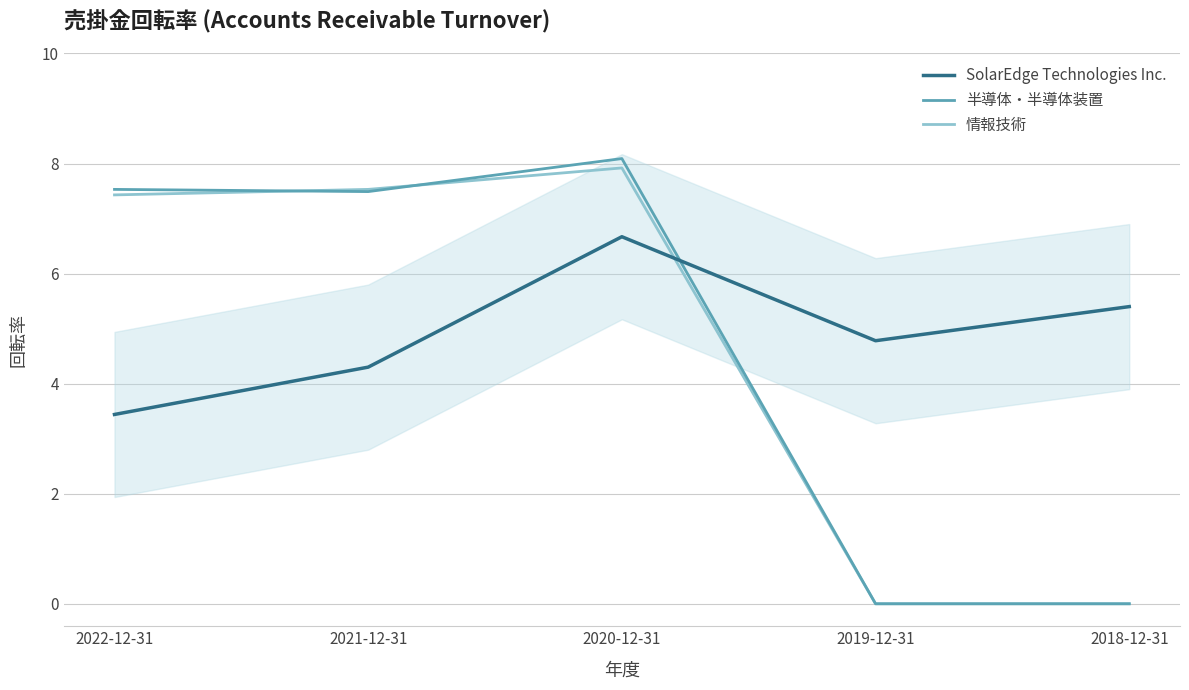

What is the difference between the 半導体・半導体装置 values at 2021-12-31 and 2019-12-31?

7.5